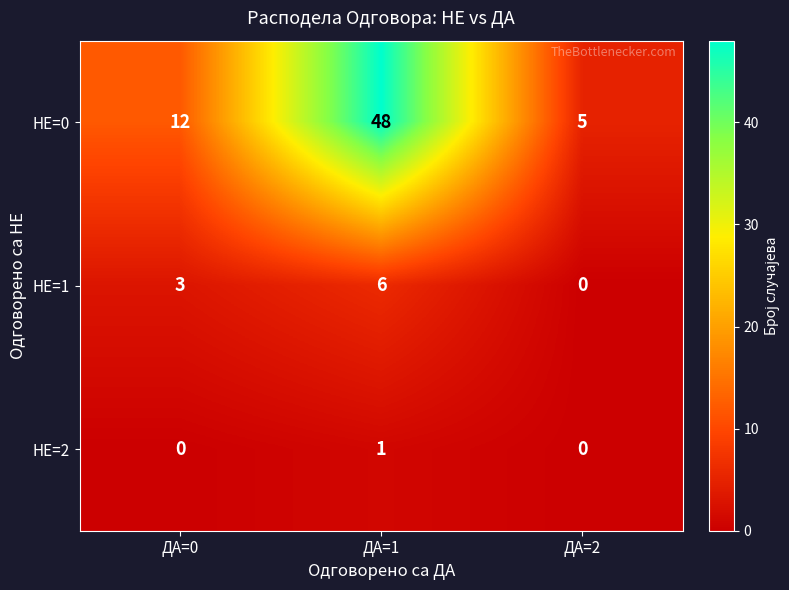

True or false: НЕ=0 has a value of 8 at ДА=2.

False